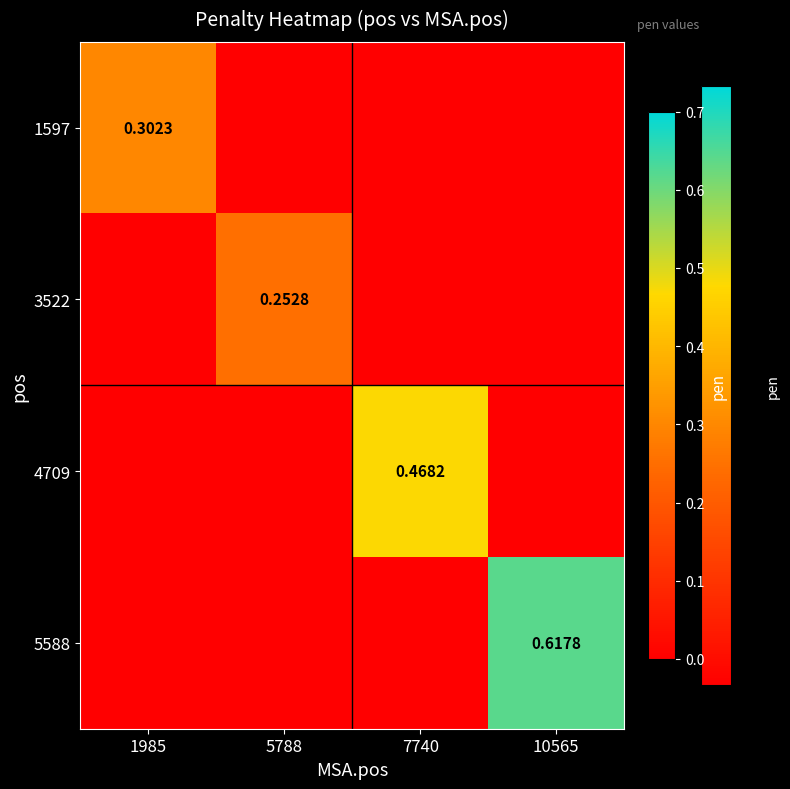

Which series changed the most between 1985 and 7740?

4709